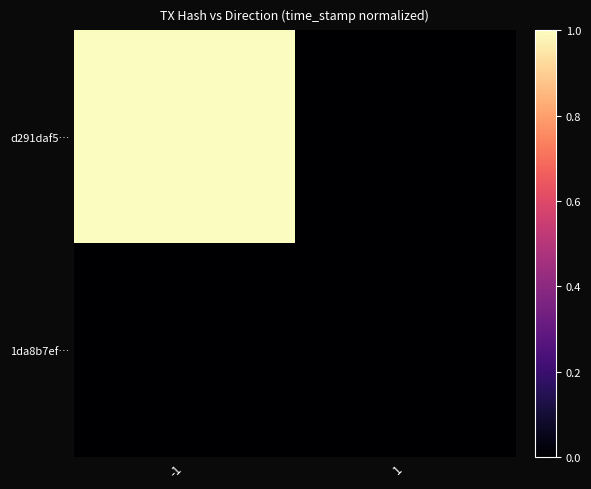

Reading left to right, transcribe all the data shown in this chart.

d291daf5…: -1=1.0	1=0.0
1da8b7ef…: -1=0.0	1=0.0